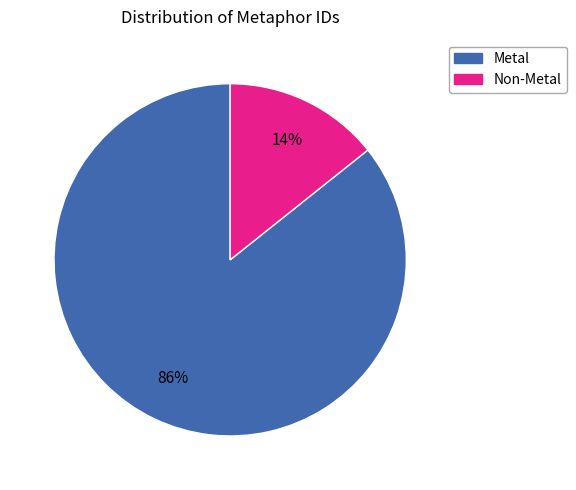

To the nearest percent, what is the average slice percentage?

50%